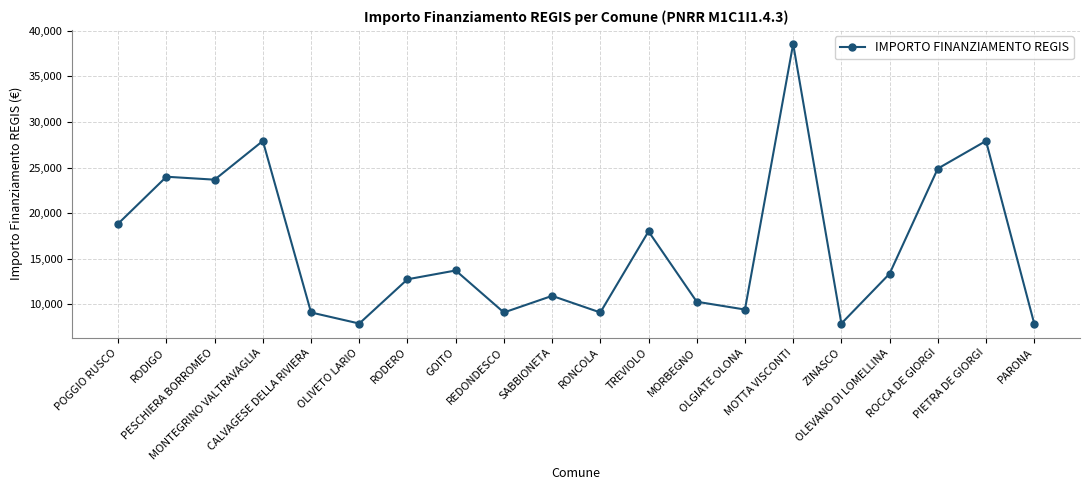

Is this an area chart (filled region under the line)?

No